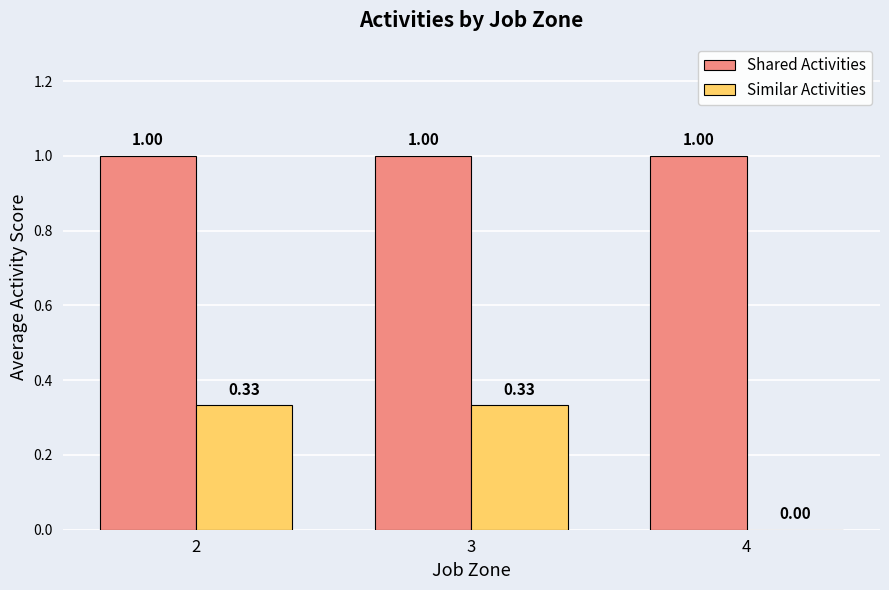

Between 2 and 4, which series saw the biggest shift?

Similar Activities